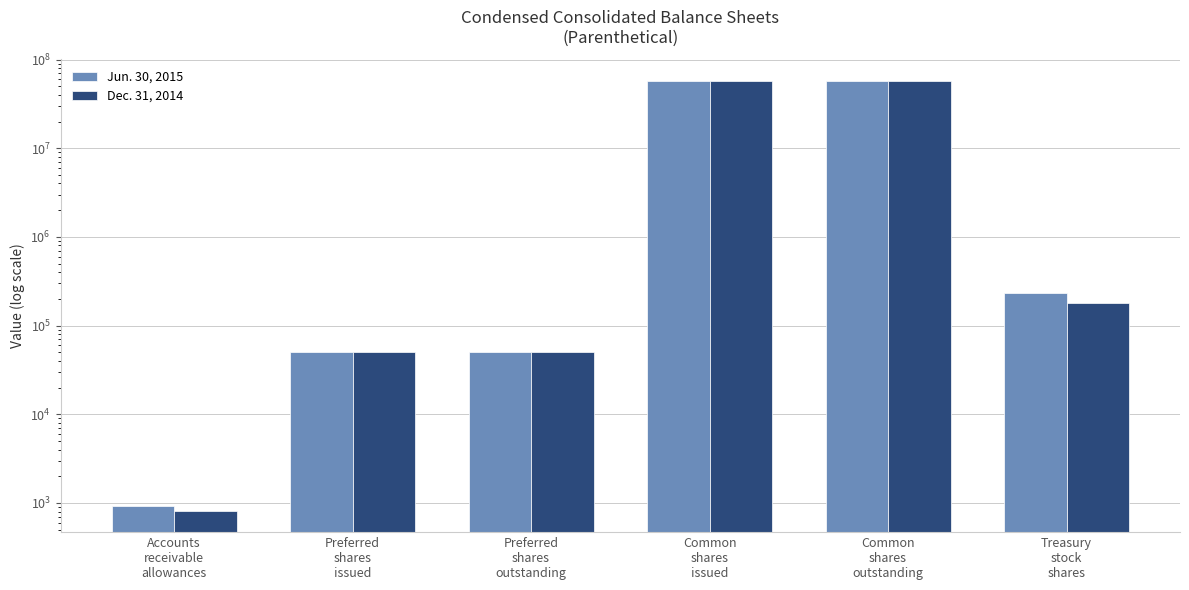

Are the bars horizontal?

No